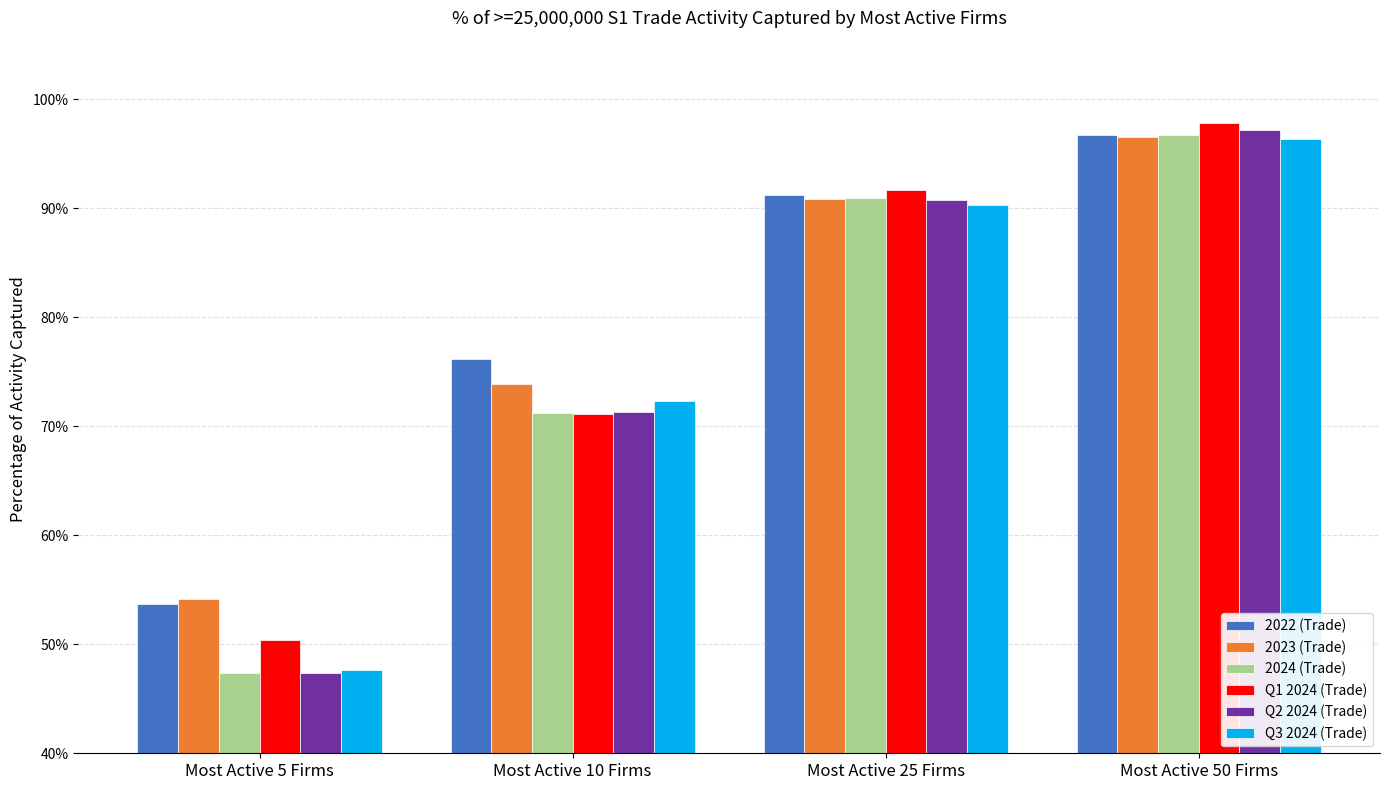

What are all the series names shown in the legend?

2022 (Trade), 2023 (Trade), 2024 (Trade), Q1 2024 (Trade), Q2 2024 (Trade), Q3 2024 (Trade)